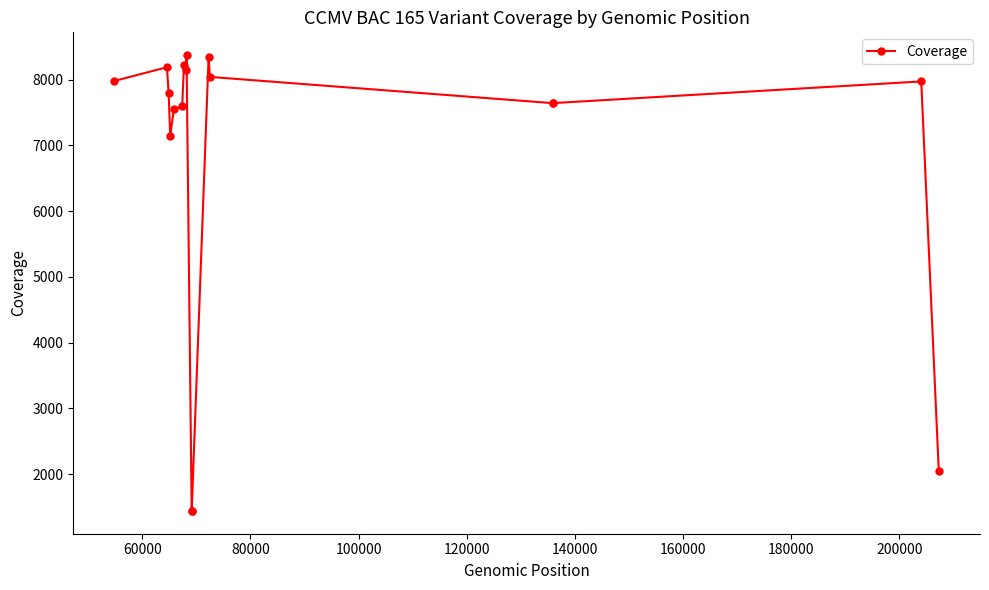

How many interior local peaks (higher than both neighbors) does the data have?

5